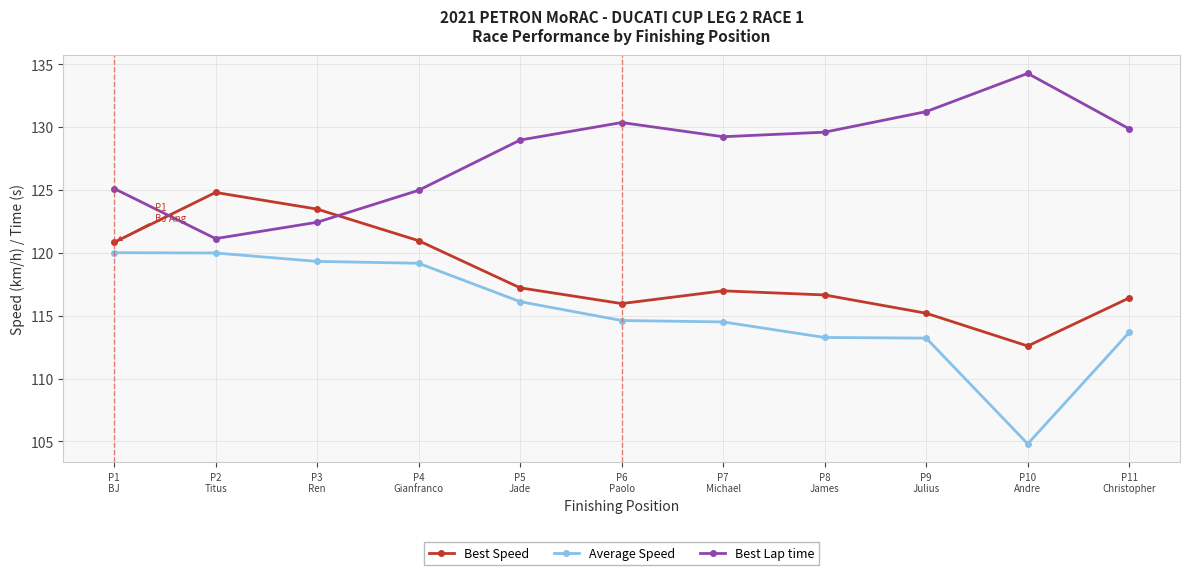

What is the label of the 1st point from the left?

P1
BJ